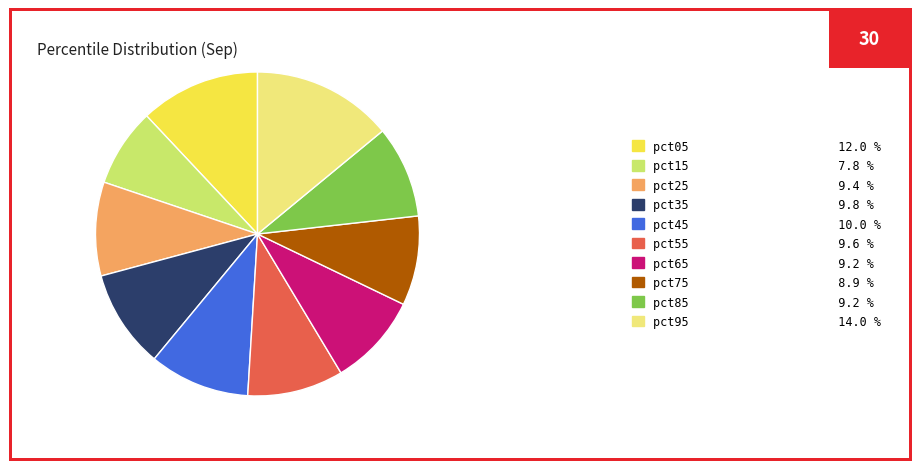

Is there a majority slice in this chart?

No